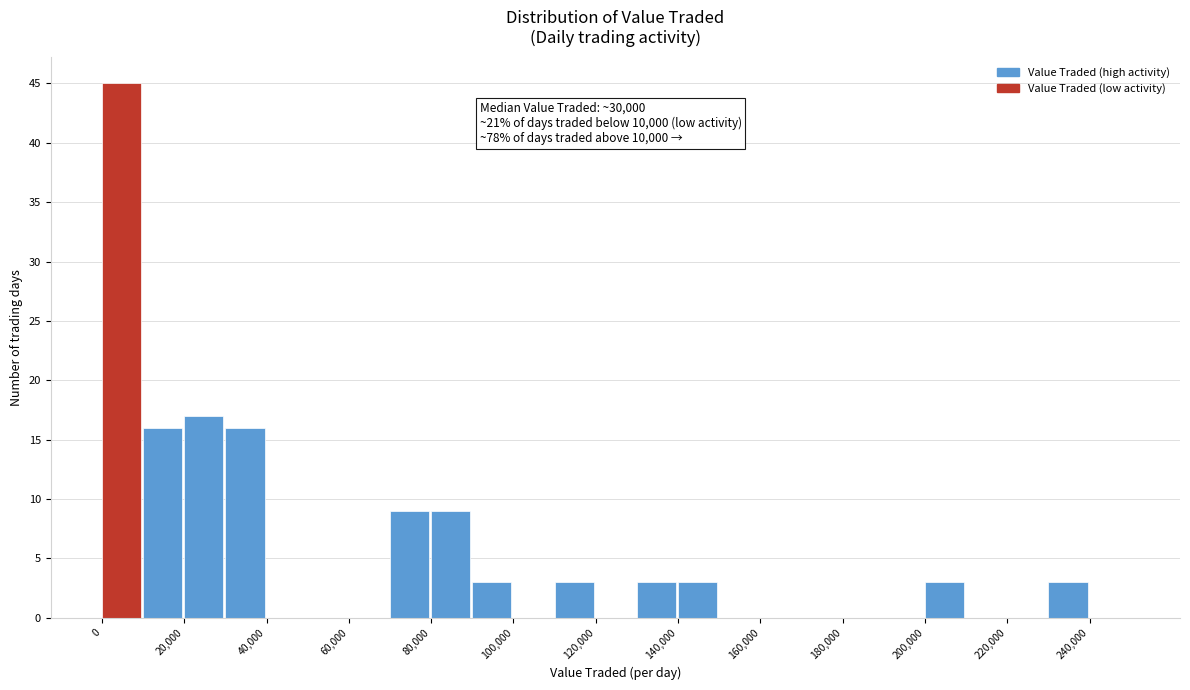

Which range on the x-axis has the tallest bar?

0 to 10000